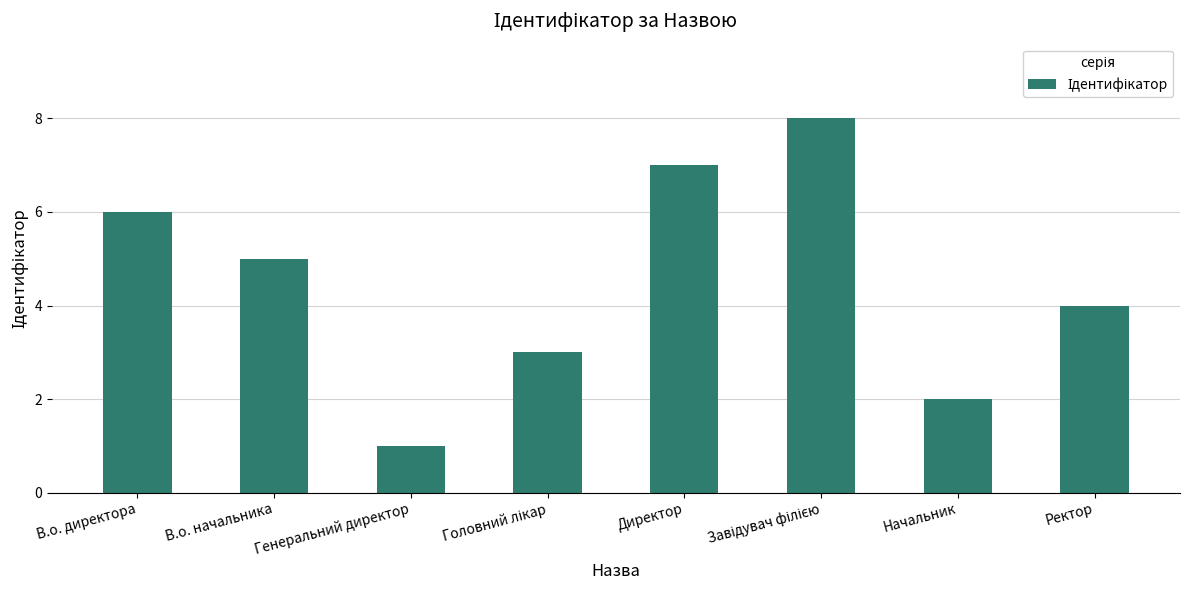

Does the chart contain stacked bars?

No